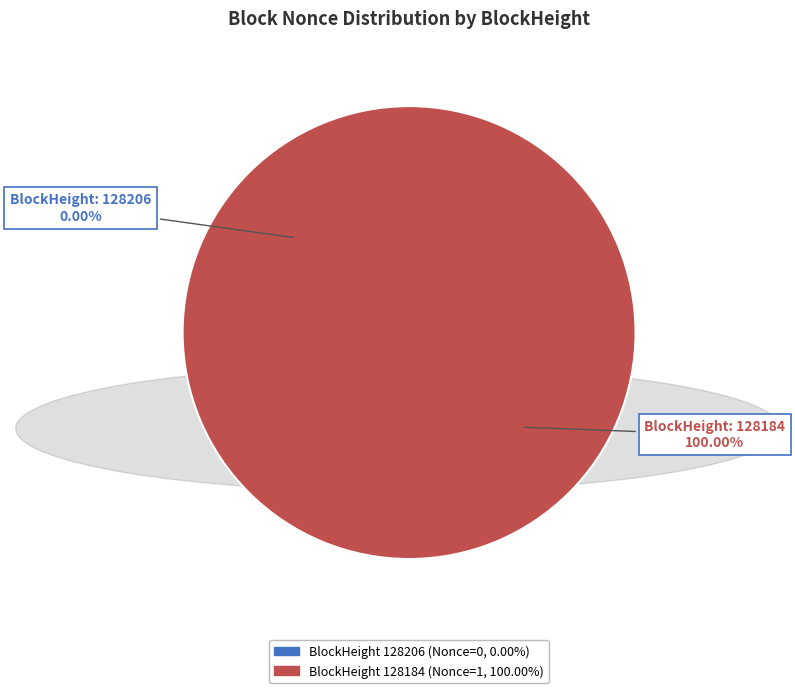

Does any single category account for the majority?

Yes